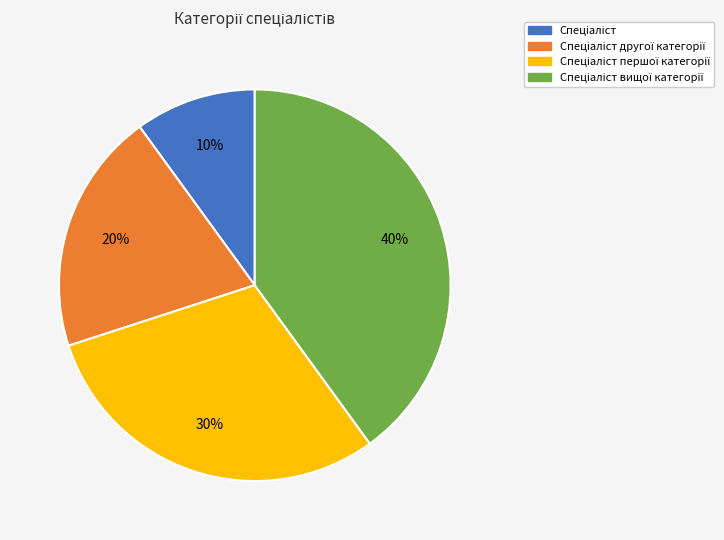

How many slices are in this pie chart?

4